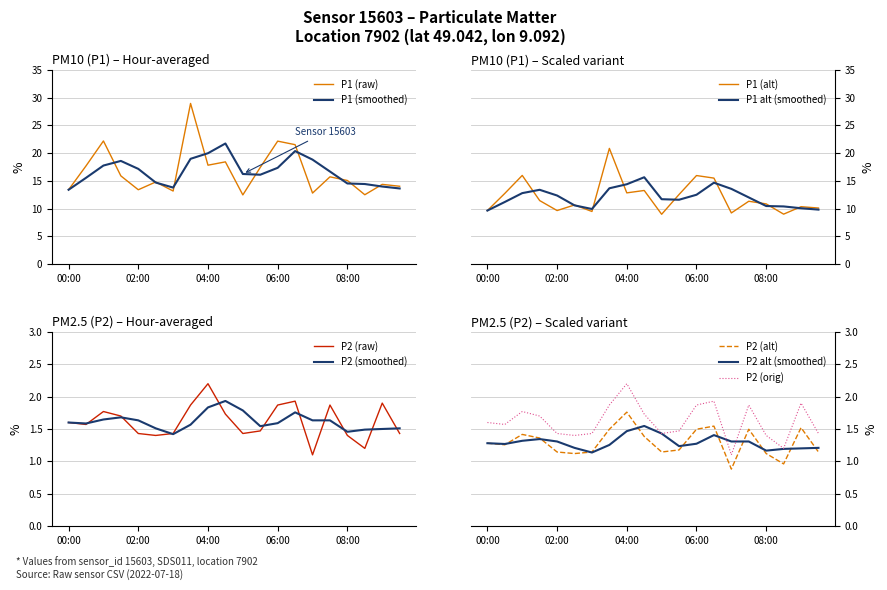

Count the number of categories in the chart.

20